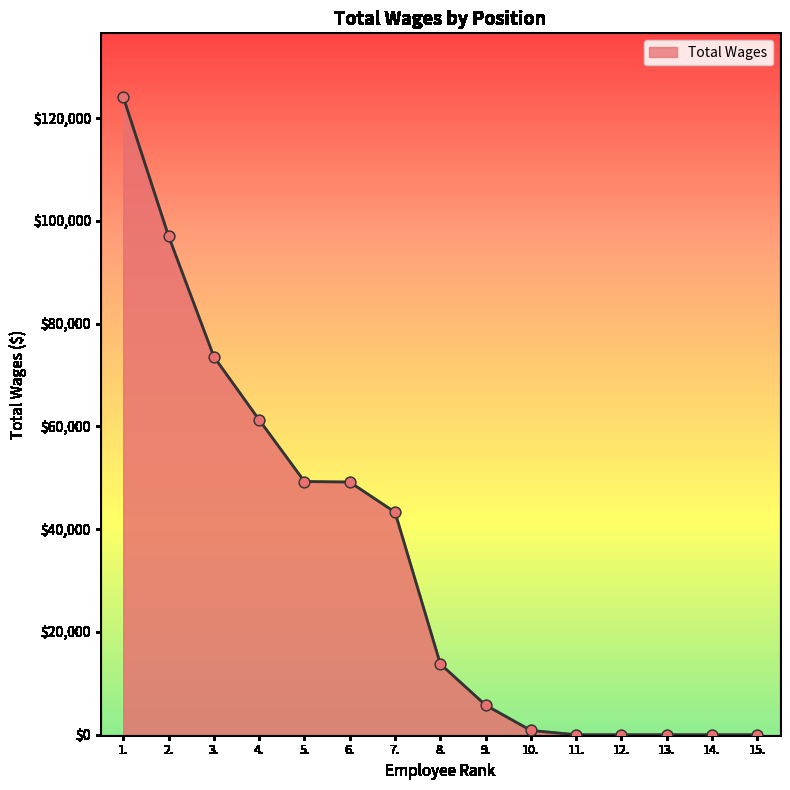

What is the change in value from 7. to 13.?

-43294